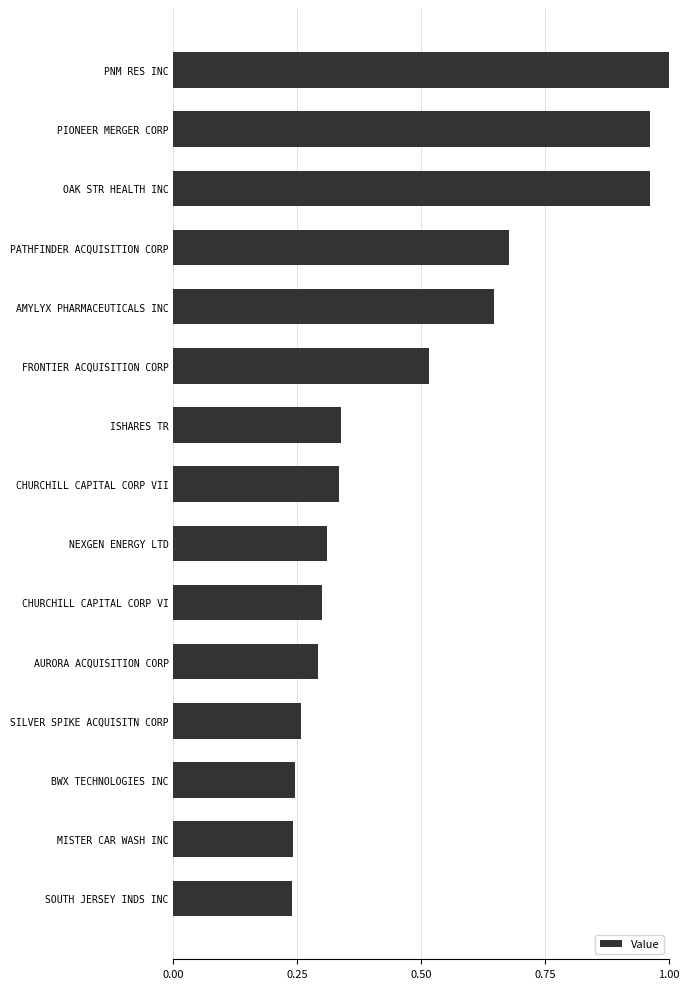

What is the label of the 3rd bar from the top?

OAK STR HEALTH INC